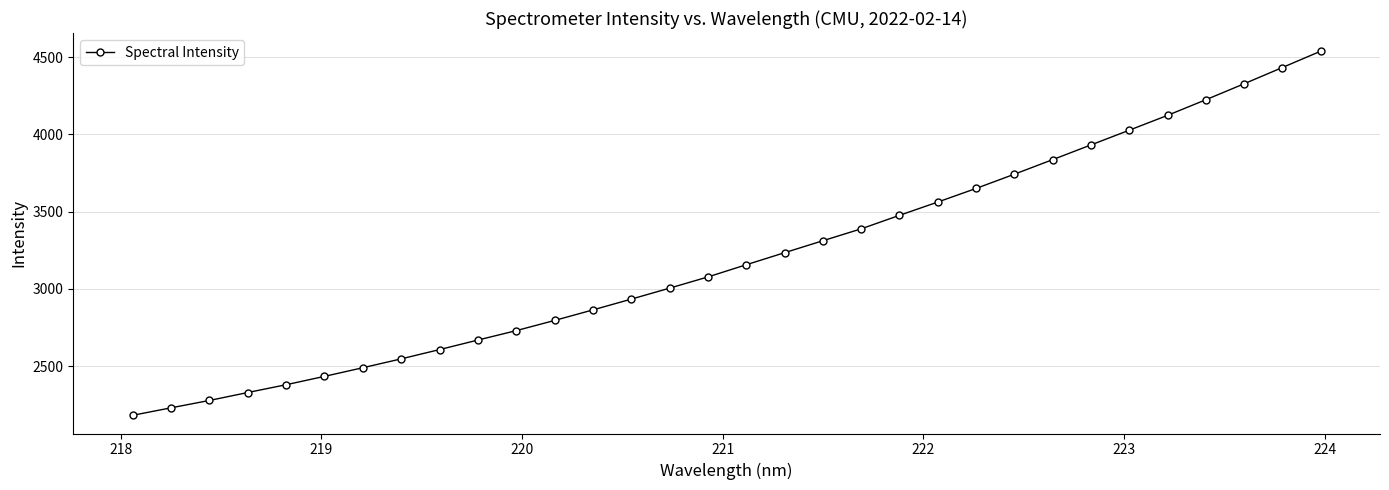

What is the greatest value displayed?

4538.4